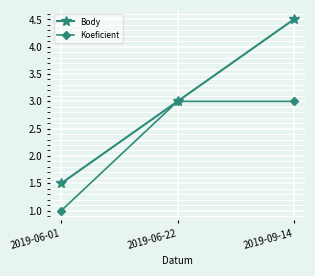

How many lines are shown in the chart?

2